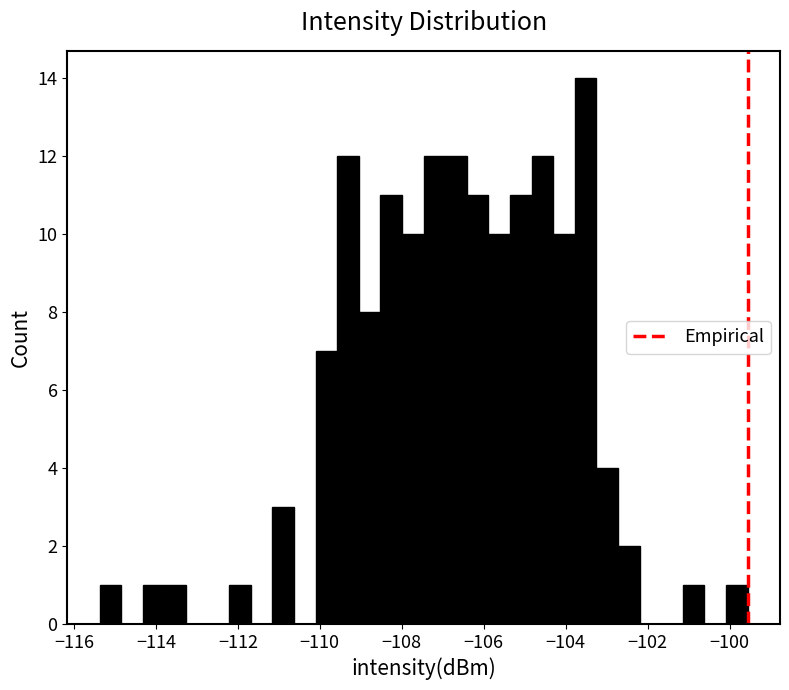

Around what value on the x-axis is the tallest bar? Give the approximate position of its centre, as read against the axis.

-103.6